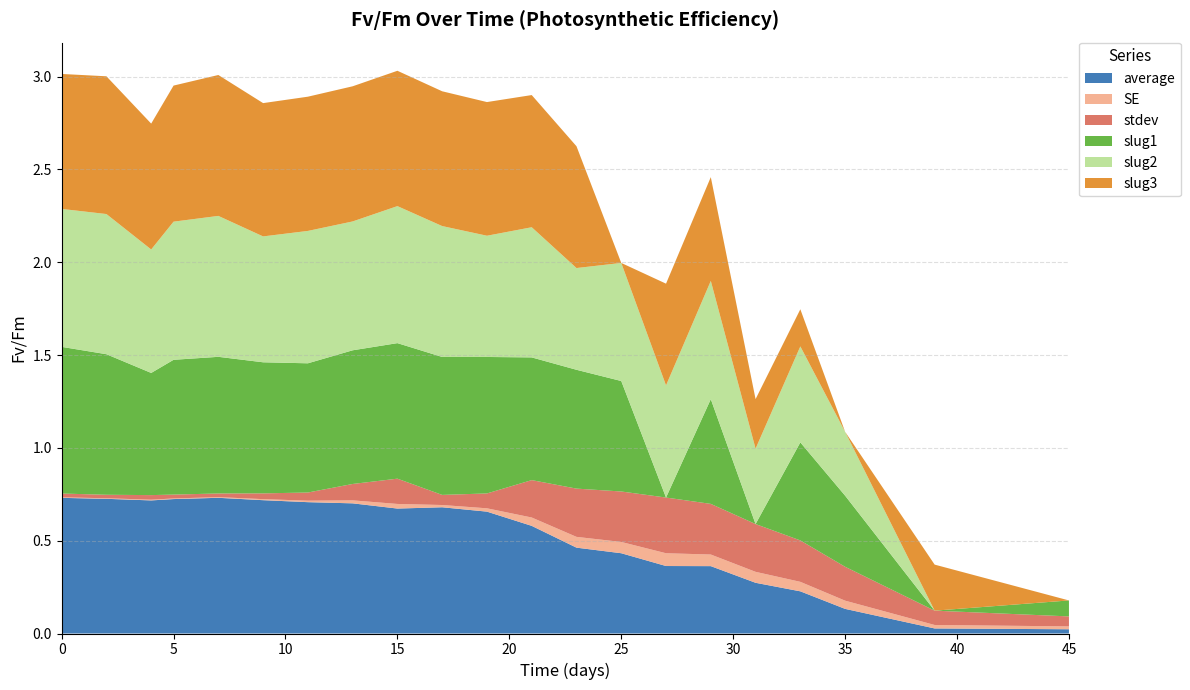

Reading left to right, extract all data points from this chart.

average: 0.7	0.7	0.7	0.7	0.7	0.7	0.7	0.7	0.7	0.7	0.7	0.6	0.5	0.4	0.4	0.4	0.3	0.2	0.1	0.0	0.0
stdev: 0.0	0.0	0.0	0.0	0.0	0.0	0.0	0.1	0.1	0.1	0.1	0.2	0.3	0.3	0.3	0.3	0.3	0.2	0.2	0.1	0.1
SE: 0.0	0.0	0.0	0.0	0.0	0.0	0.0	0.0	0.0	0.0	0.0	0.0	0.1	0.1	0.1	0.1	0.1	0.1	0.0	0.0	0.0
slug1: 0.8	0.8	0.7	0.7	0.7	0.7	0.7	0.7	0.7	0.7	0.7	0.7	0.6	0.6	0.0	0.6	0.0	0.5	0.4	0.0	0.1
slug2: 0.7	0.8	0.7	0.7	0.8	0.7	0.7	0.7	0.7	0.7	0.7	0.7	0.5	0.6	0.6	0.6	0.4	0.5	0.3	0.0	0.0
slug3: 0.7	0.7	0.7	0.7	0.8	0.7	0.7	0.7	0.7	0.7	0.7	0.7	0.7	0.0	0.5	0.6	0.3	0.2	0.0	0.2	0.0